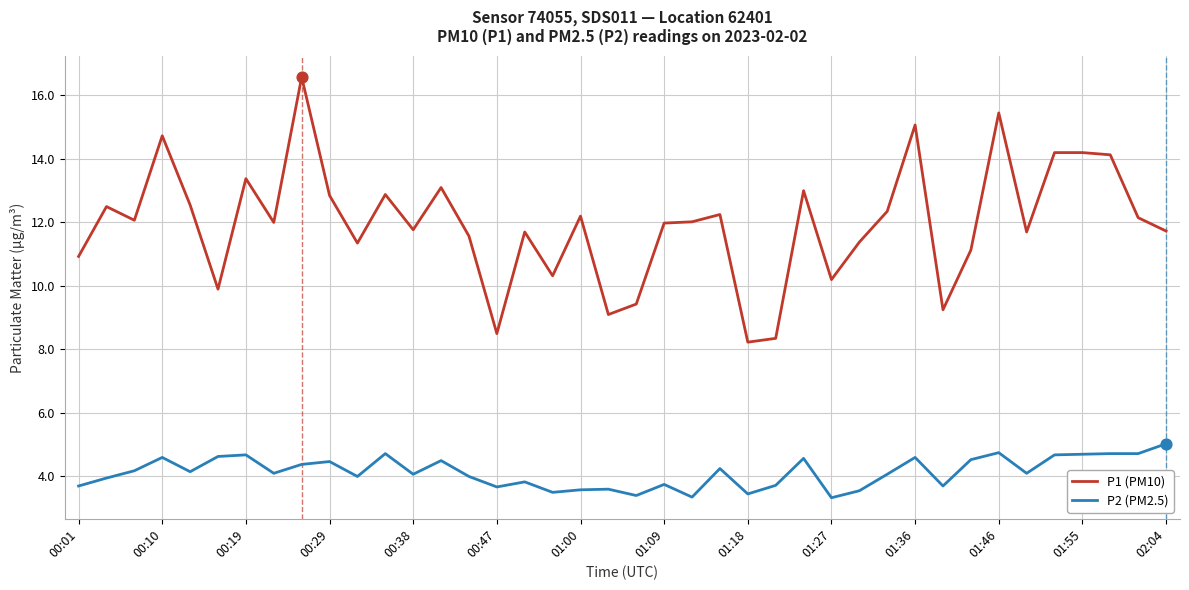

True or false: P1 (PM10) and P2 (PM2.5) intersect in this chart.

False